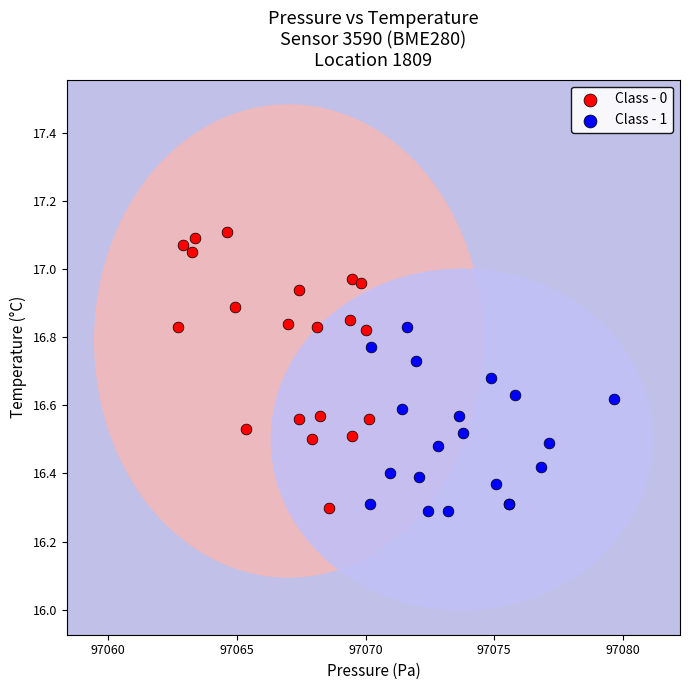

Which series reaches the maximum Y coordinate?

Class - 0